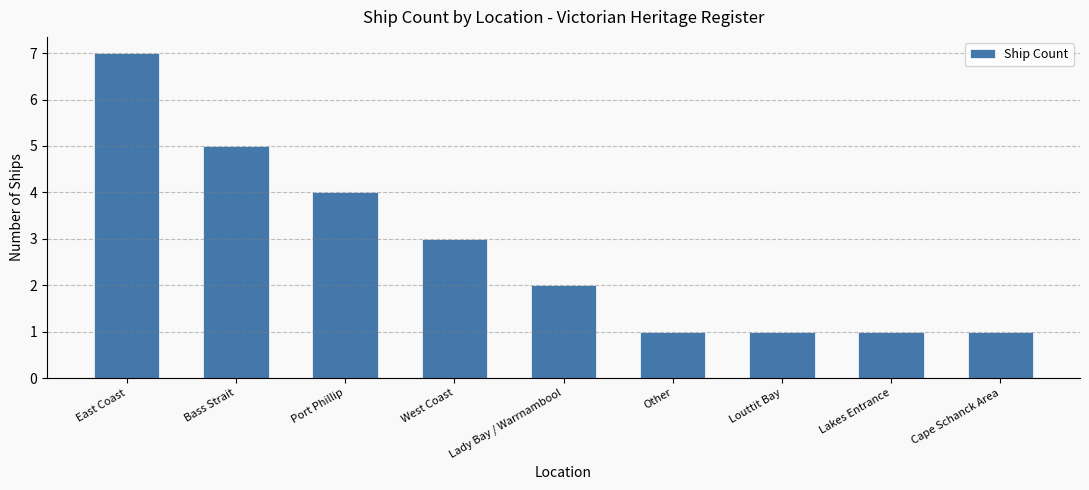

What is the smallest value displayed?

1